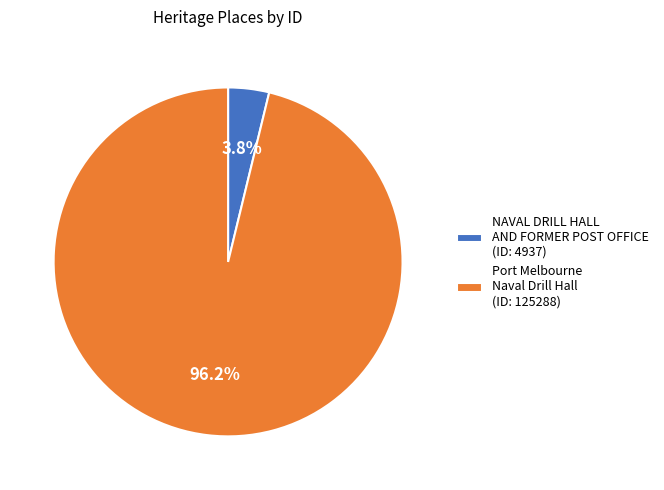

The Port Melbourne Naval Drill Hall slice represents 84% of the pie. True or false?

False